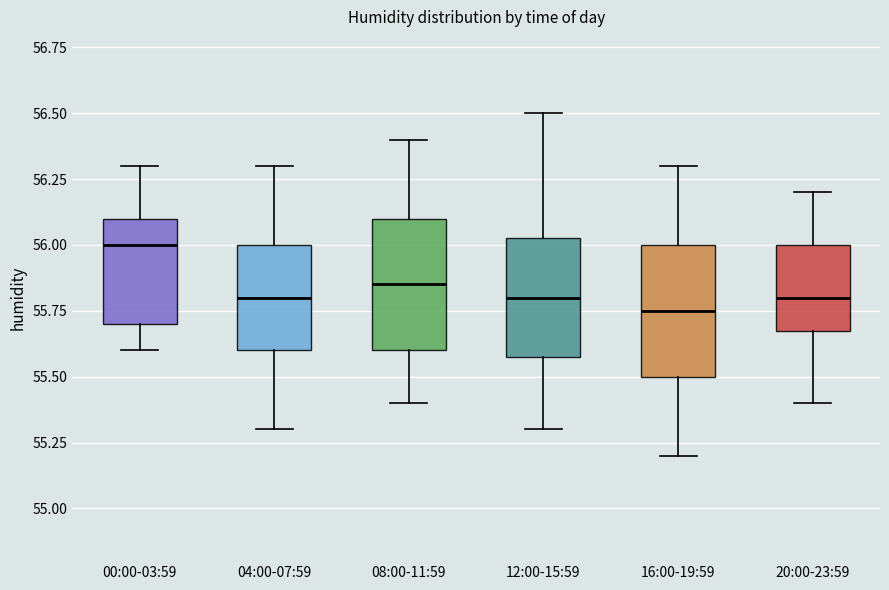

Which box's median line is the highest?

00:00-03:59